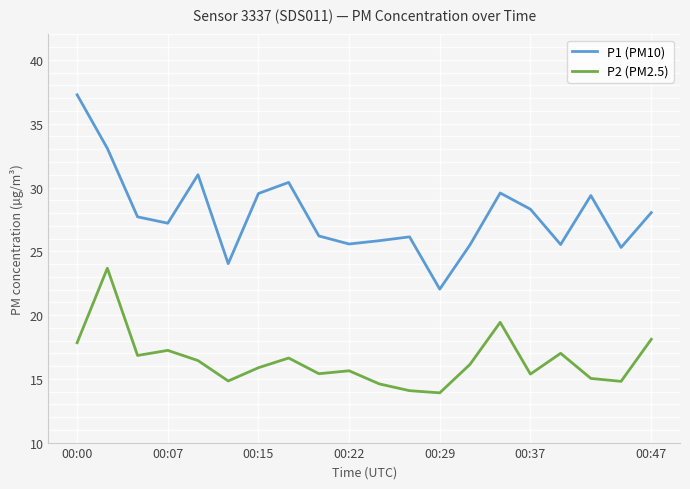

Which series has the largest total across all categories?

P1 (PM10)